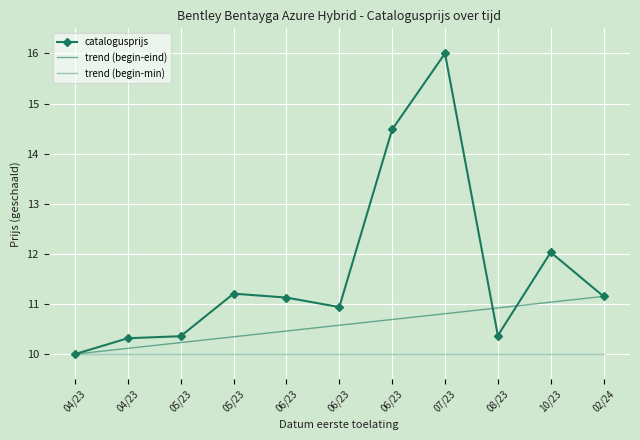

Reading left to right, extract all data points from this chart.

10.0	10.3	10.4	11.2	11.1	10.9	14.5	16.0	10.4	12.0	11.2